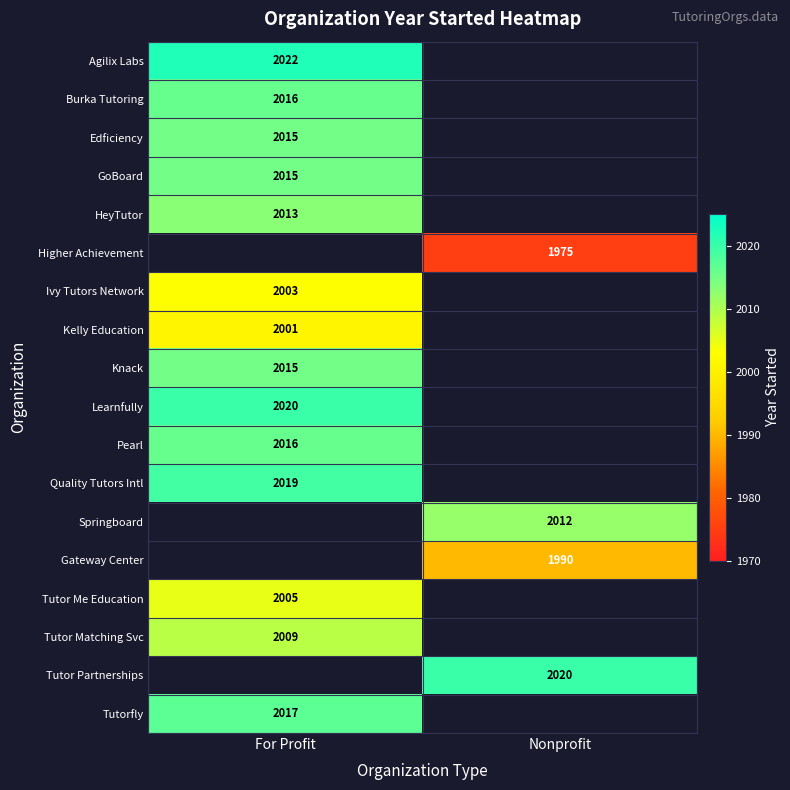

What is the spread (max minus min) of values at For Profit?

21.0